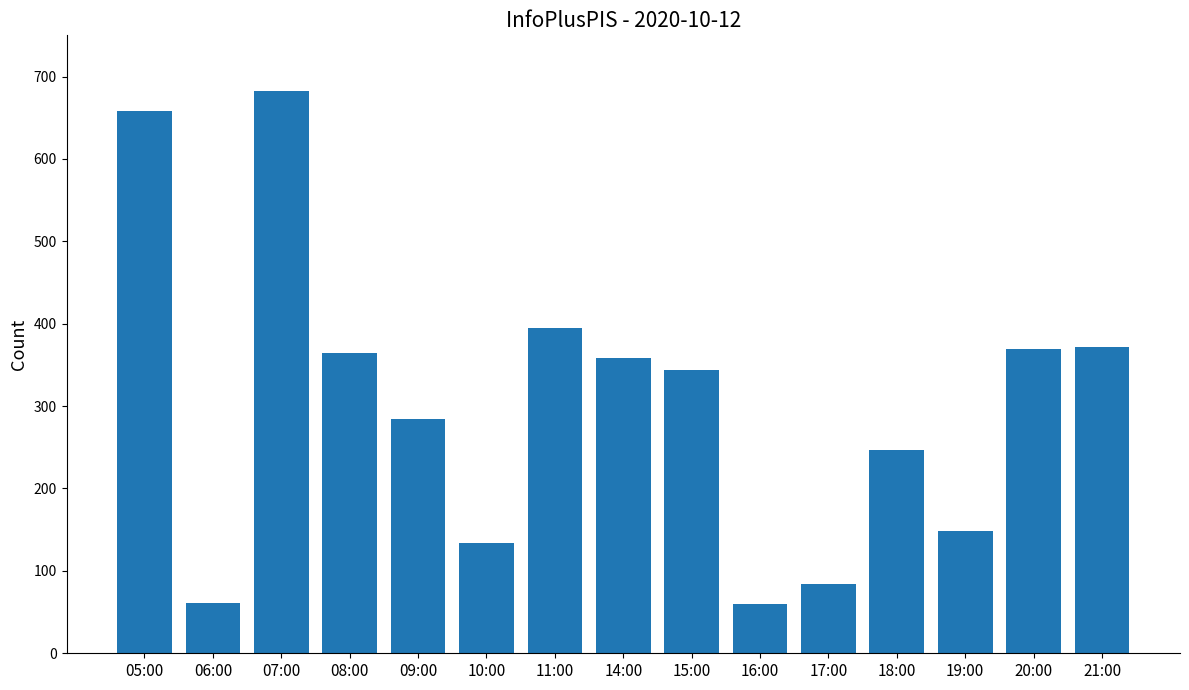

What is the label of the 2nd bar from the right?

20:00